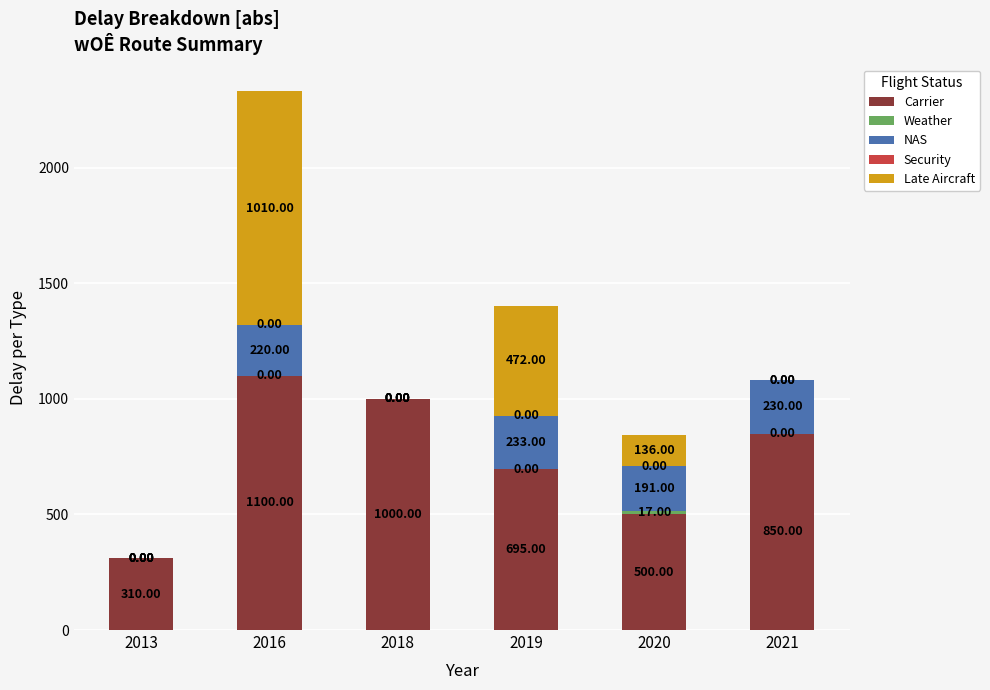

What is the sum of all Carrier values?

4455